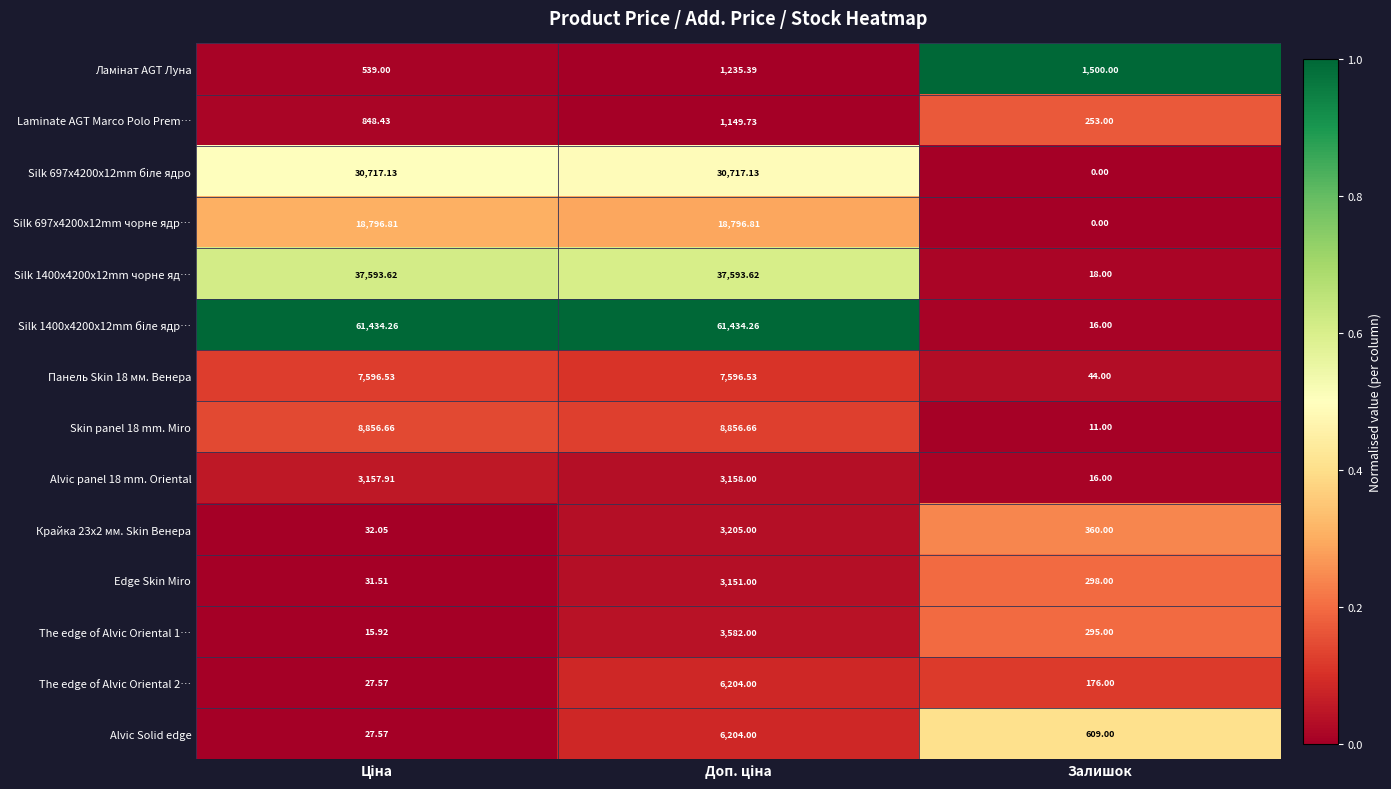

Count the number of data series in this chart.

14